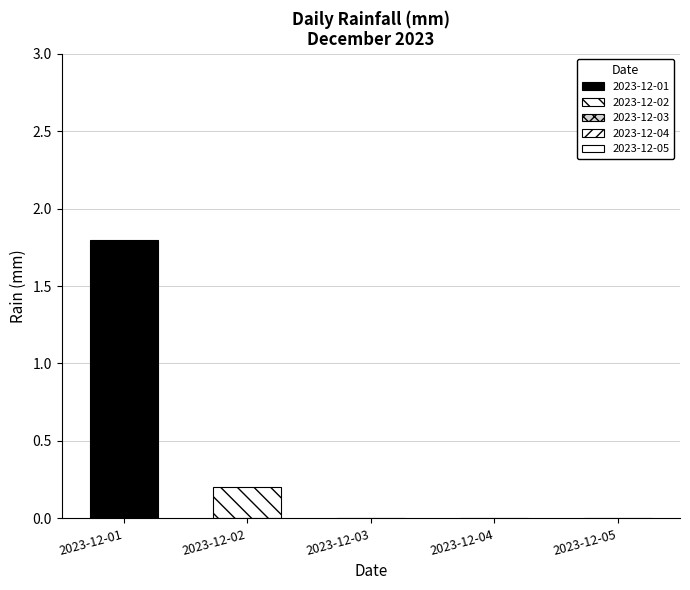

How many data points does each series have?

1